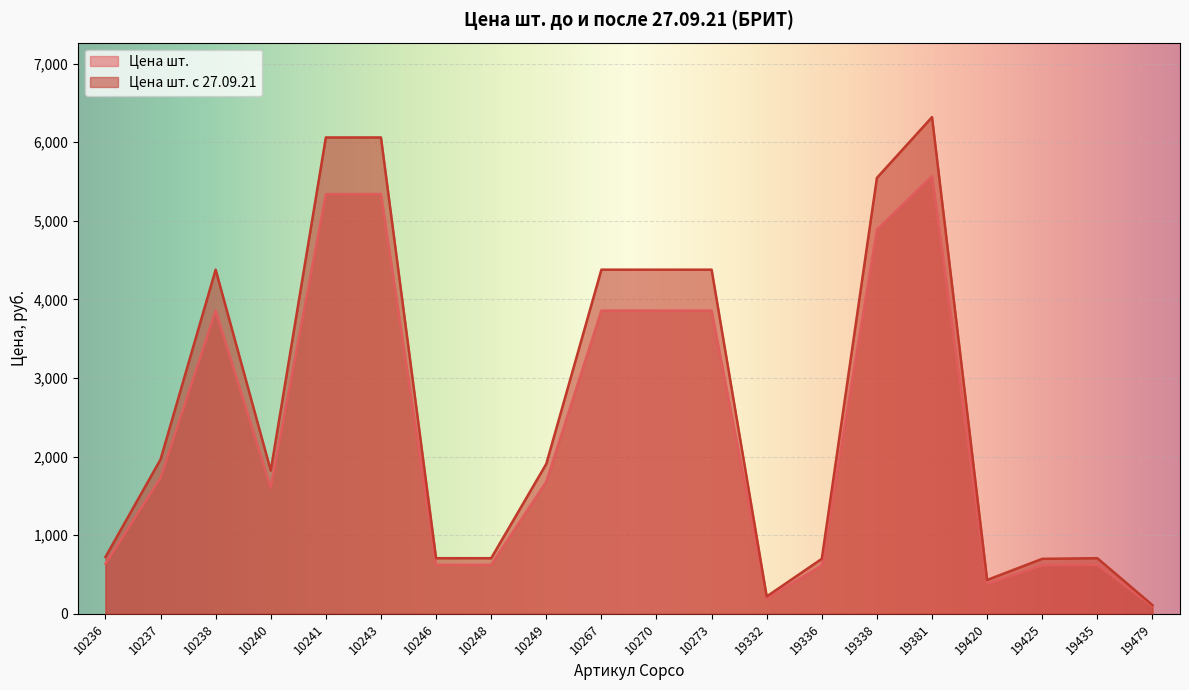

Which series has the largest total across all categories?

Цена шт. с 27.09.21